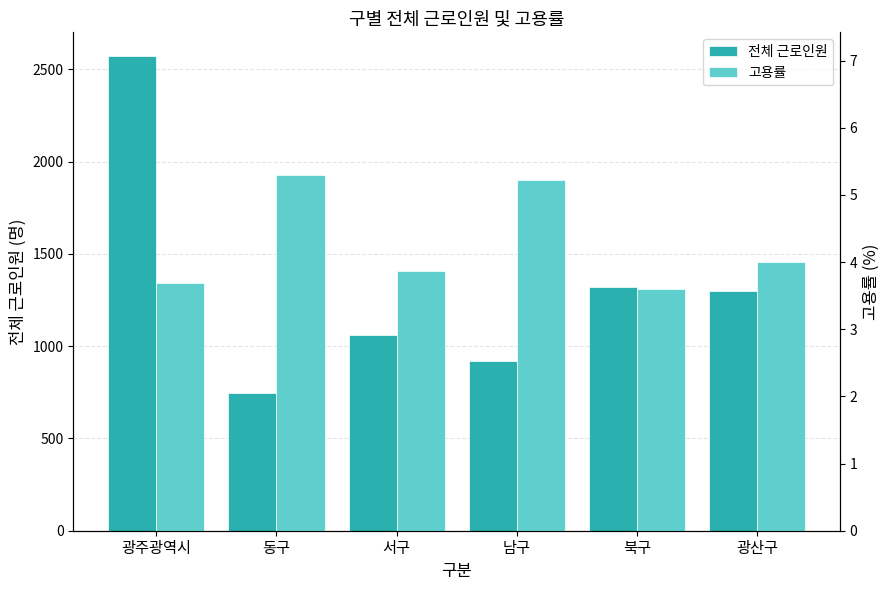

What is the minimum value shown in the chart?

3.6